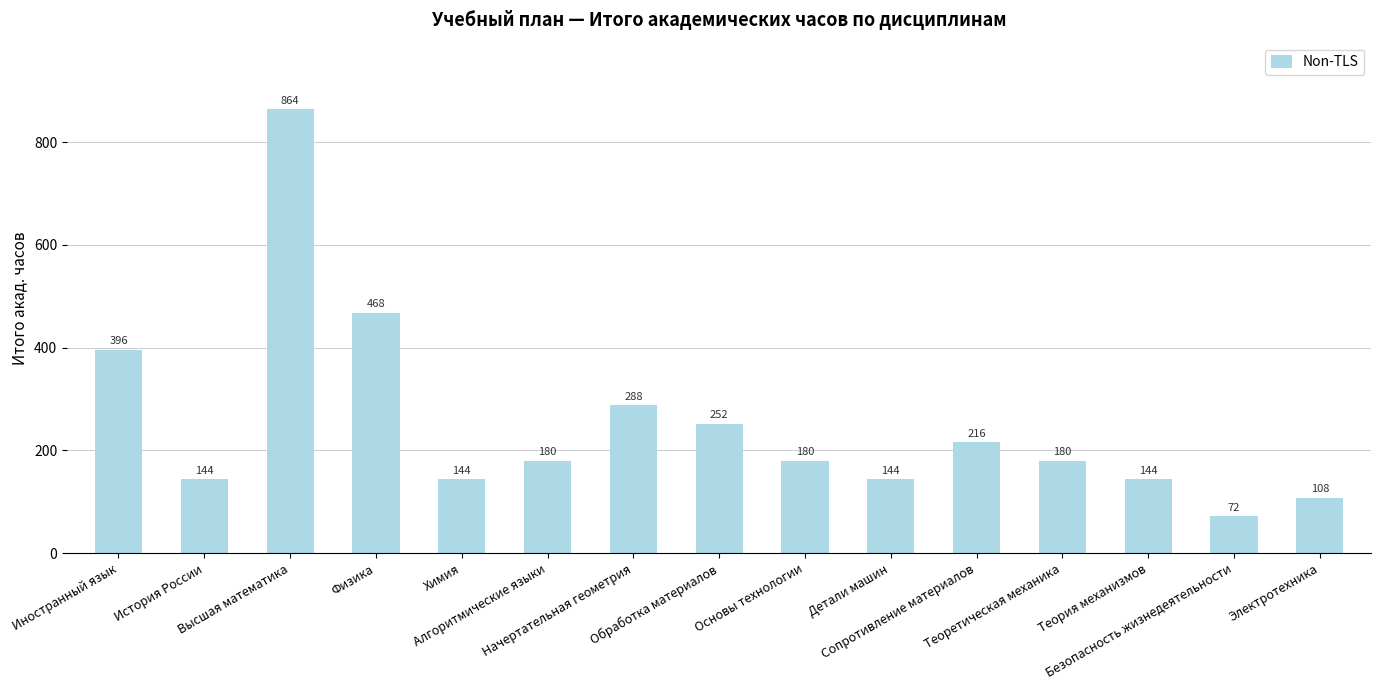

What is the ratio of the value at История России to the value at Иностранный язык?

0.4